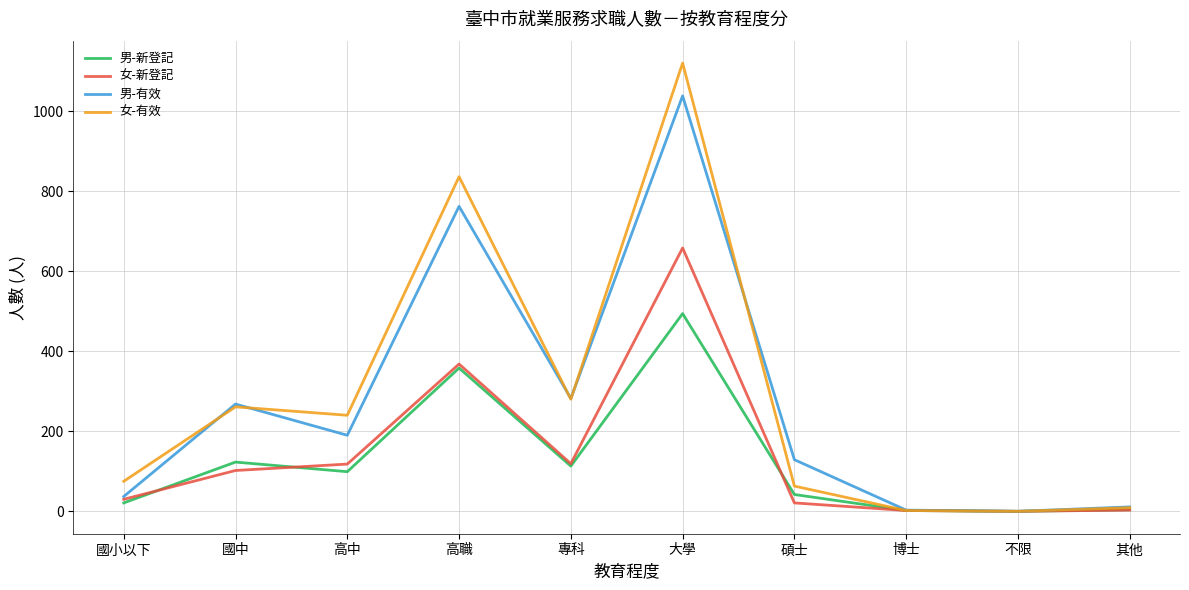

Which category has the highest value in the 女-有效 series?

大學